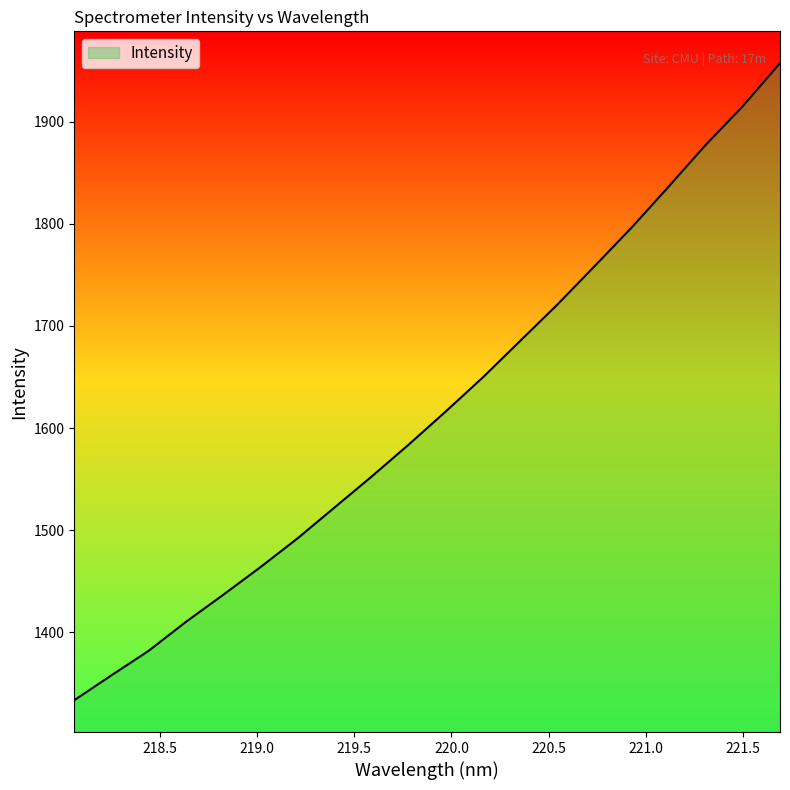

Reading left to right, list all the values displayed in this chart.

1333.4	1357.8	1381.8	1410.0	1436.5	1463.5	1491.7	1522.1	1552.4	1583.8	1616.3	1649.8	1685.3	1720.8	1758.4	1796.3	1836.5	1877.4	1915.3	1957.4